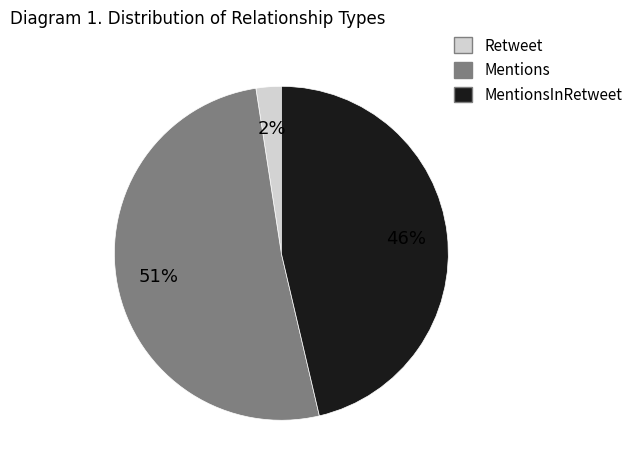

Is there any slice that represents more than half of the pie?

Yes